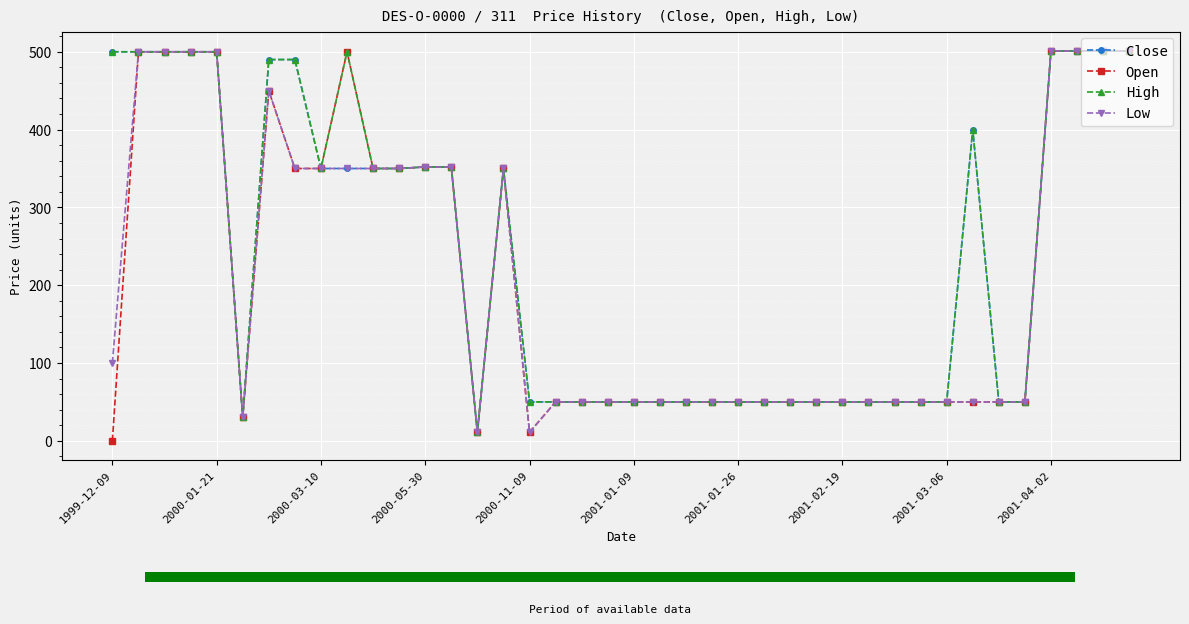

True or false: Open has more than 2 interior local peaks.

True